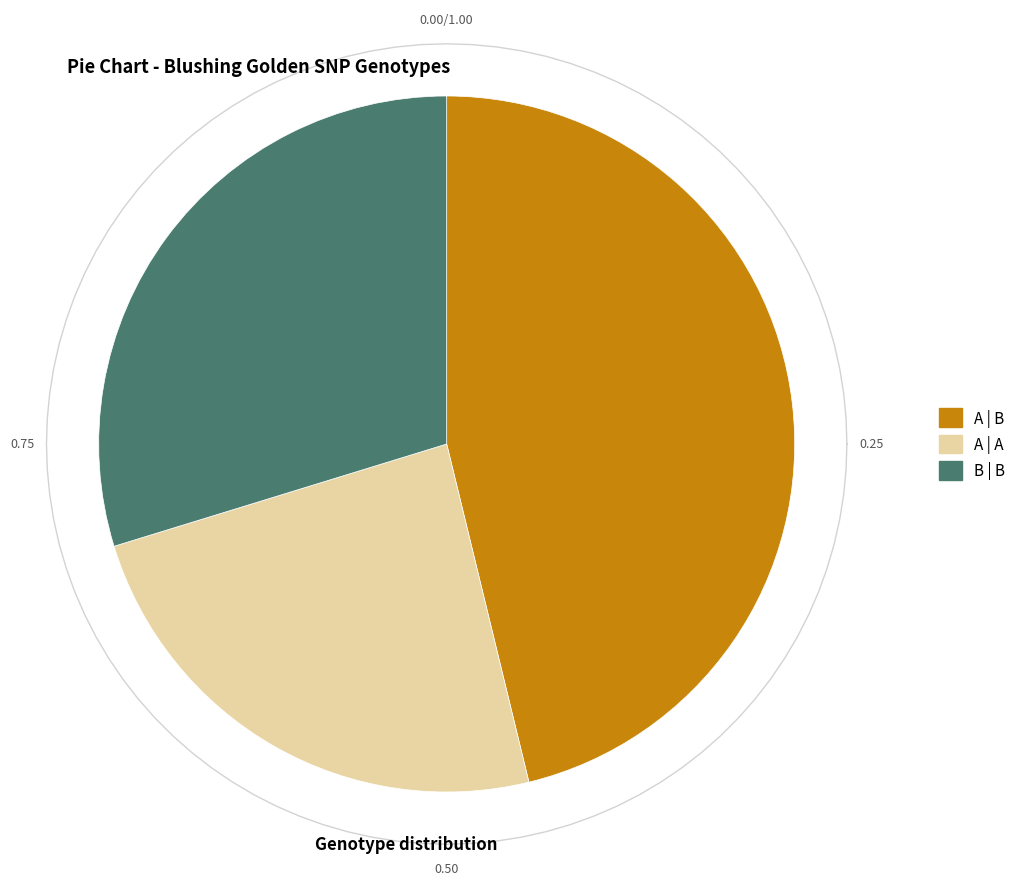

What portion of the pie excludes A | B?

53.8%